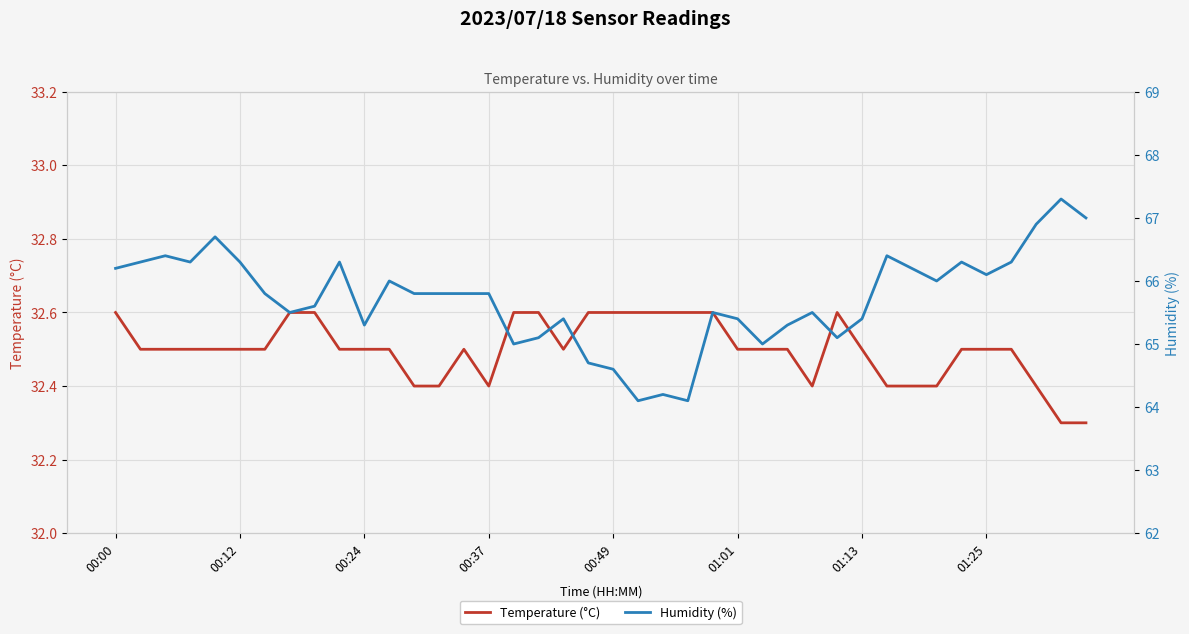

In Humidity (%), how many points are higher than both neighbors (excluding endpoints)?

11